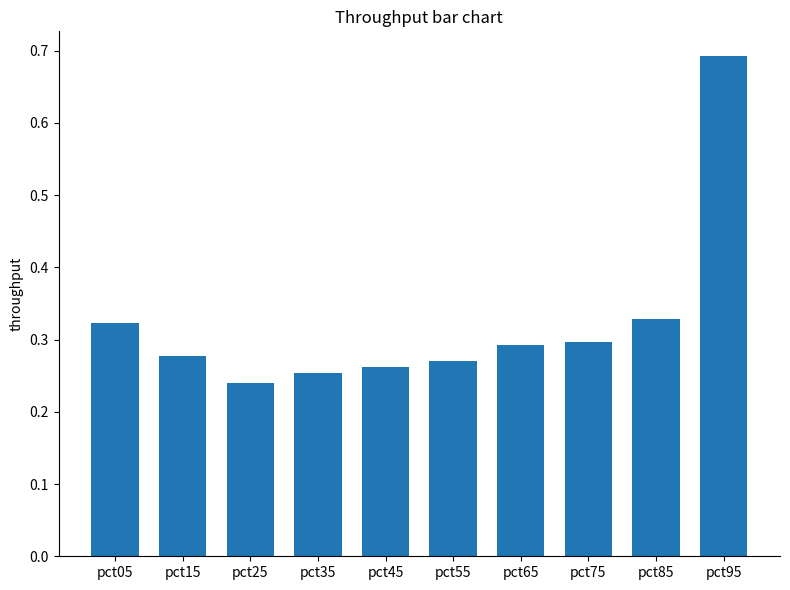

Is it true that the value at pct65 is 0.3?

True